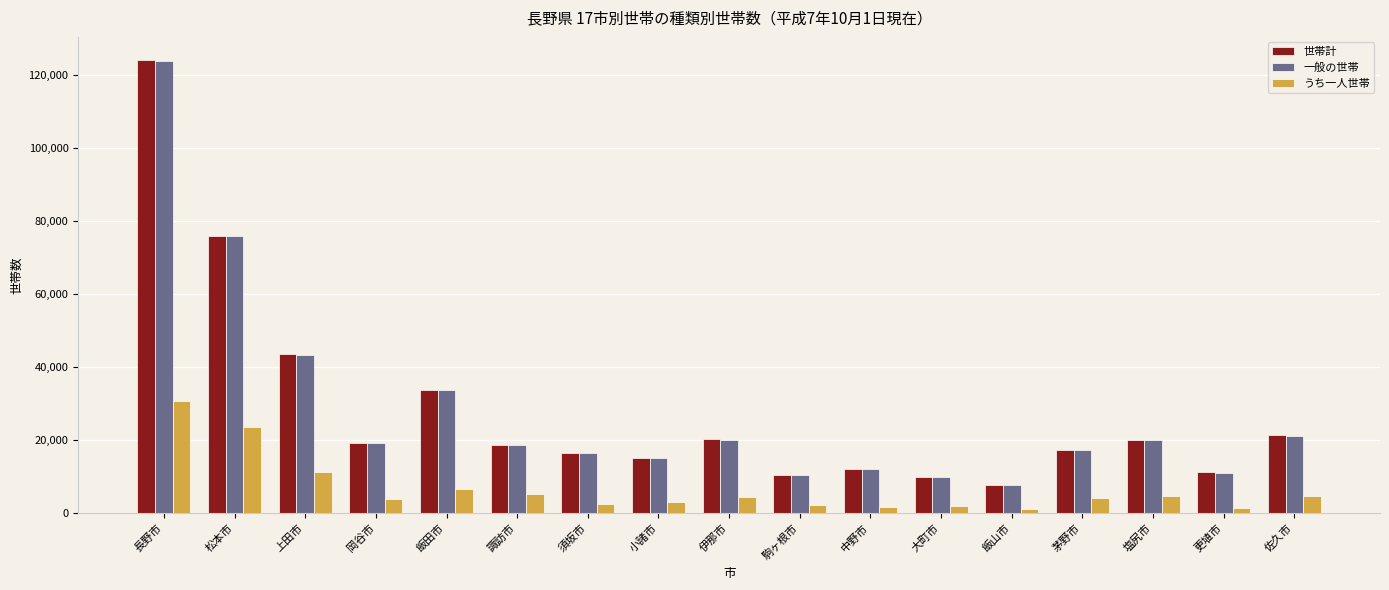

Which category has the lowest value in the 一般の世帯 series?

飯山市